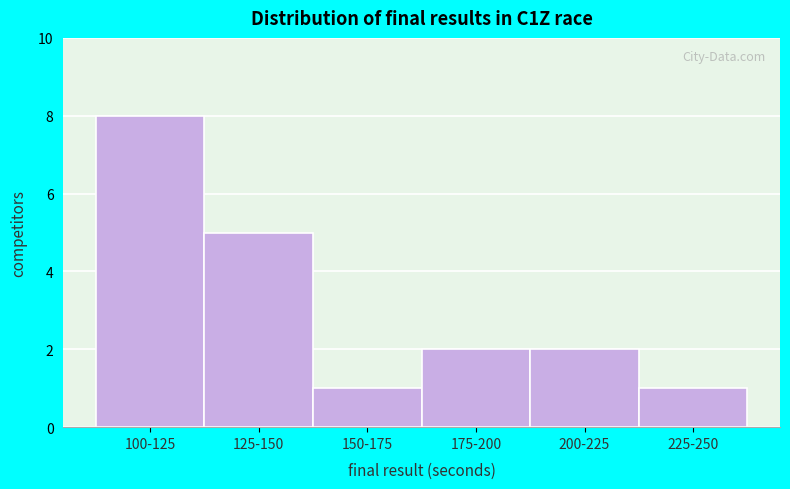

Reading left to right, what are all the values shown in this chart?

8	5	1	2	2	1